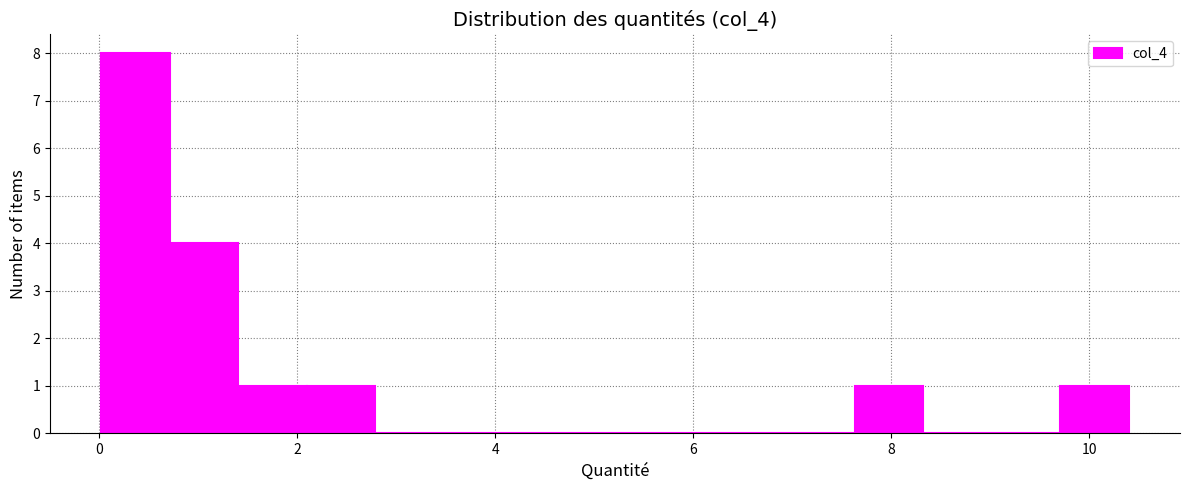

Around what value on the x-axis is the tallest bar? Give the approximate position of its centre, as read against the axis.

0.4